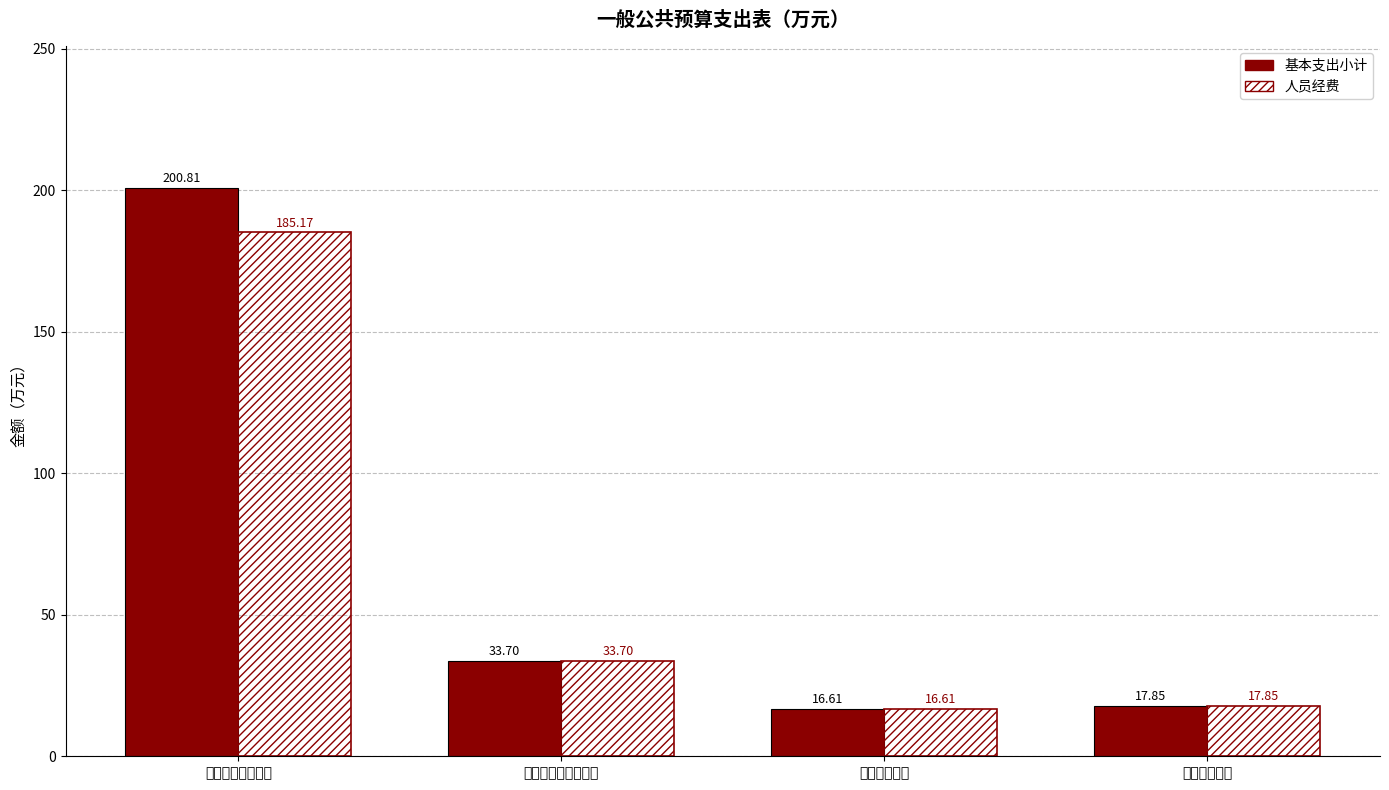

Count the number of data series in this chart.

2